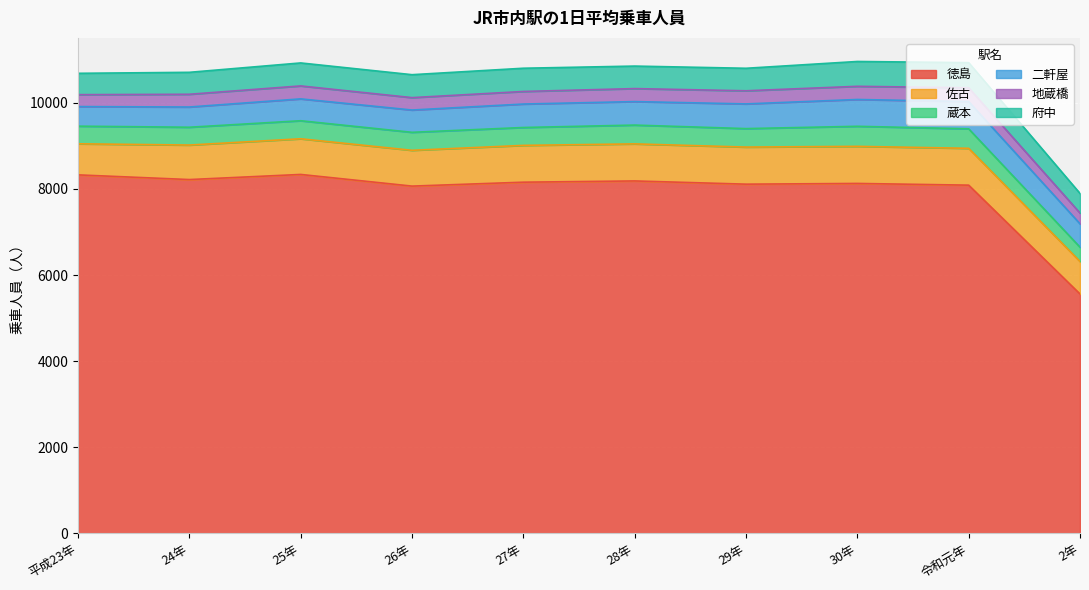

The value of 二軒屋 at 平成23年 is 455. True or false?

True